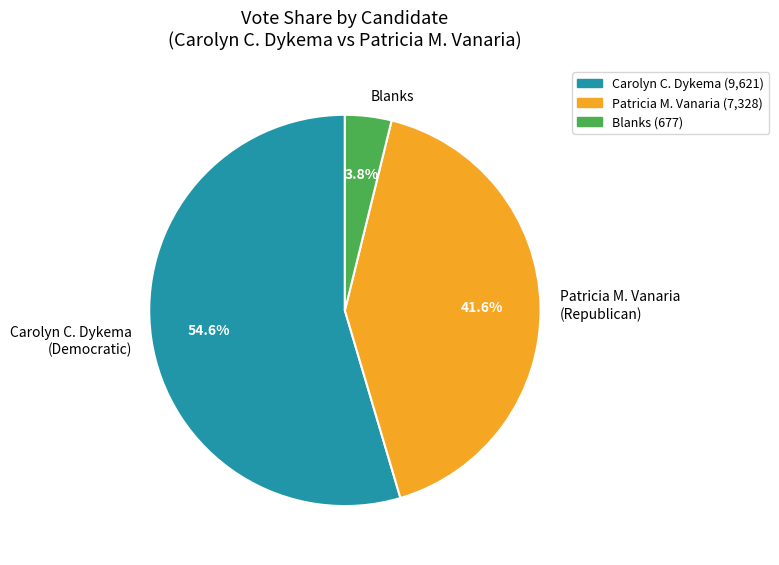

What is the smallest slice in the pie chart?

Blanks